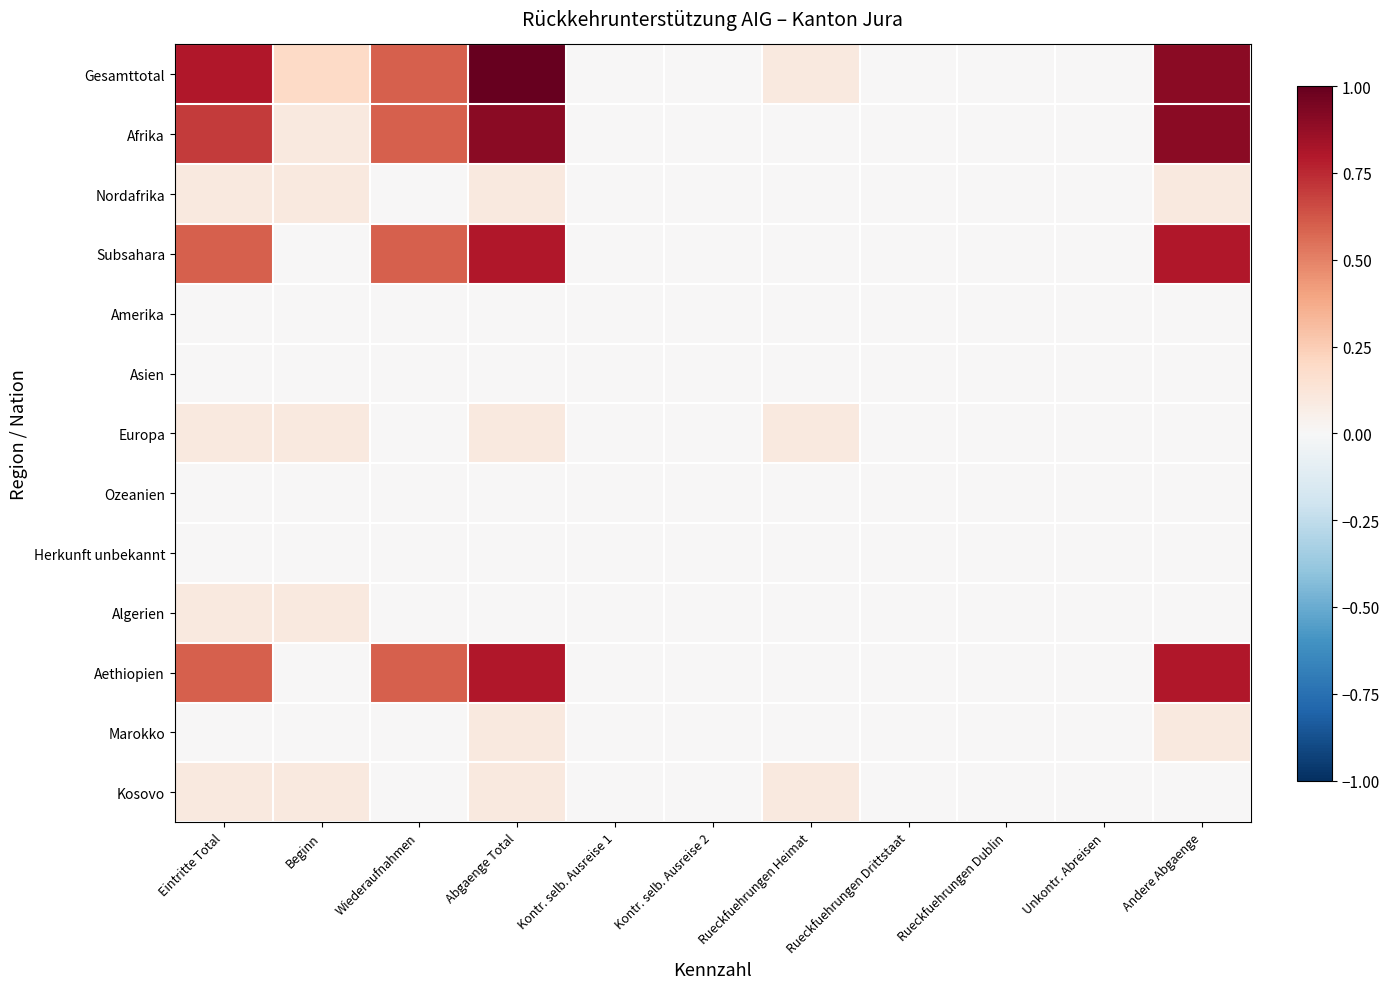

Reading right to left, what are all the values shown in this chart?

Gesamttotal: Andere Abgaenge=0.9	Unkontr. Abreisen=0.0	Rueckfuehrungen Dublin=0.0	Rueckfuehrungen Drittstaat=0.0	Rueckfuehrungen Heimat=0.1	Kontr. selb. Ausreise 2=0.0	Kontr. selb. Ausreise 1=0.0	Abgaenge Total=1.0	Wiederaufnahmen=0.6	Beginn=0.2	Eintritte Total=0.8
Afrika: Andere Abgaenge=0.9	Unkontr. Abreisen=0.0	Rueckfuehrungen Dublin=0.0	Rueckfuehrungen Drittstaat=0.0	Rueckfuehrungen Heimat=0.0	Kontr. selb. Ausreise 2=0.0	Kontr. selb. Ausreise 1=0.0	Abgaenge Total=0.9	Wiederaufnahmen=0.6	Beginn=0.1	Eintritte Total=0.7
Nordafrika: Andere Abgaenge=0.1	Unkontr. Abreisen=0.0	Rueckfuehrungen Dublin=0.0	Rueckfuehrungen Drittstaat=0.0	Rueckfuehrungen Heimat=0.0	Kontr. selb. Ausreise 2=0.0	Kontr. selb. Ausreise 1=0.0	Abgaenge Total=0.1	Wiederaufnahmen=0.0	Beginn=0.1	Eintritte Total=0.1
Subsahara: Andere Abgaenge=0.8	Unkontr. Abreisen=0.0	Rueckfuehrungen Dublin=0.0	Rueckfuehrungen Drittstaat=0.0	Rueckfuehrungen Heimat=0.0	Kontr. selb. Ausreise 2=0.0	Kontr. selb. Ausreise 1=0.0	Abgaenge Total=0.8	Wiederaufnahmen=0.6	Beginn=0.0	Eintritte Total=0.6
Amerika: Andere Abgaenge=0.0	Unkontr. Abreisen=0.0	Rueckfuehrungen Dublin=0.0	Rueckfuehrungen Drittstaat=0.0	Rueckfuehrungen Heimat=0.0	Kontr. selb. Ausreise 2=0.0	Kontr. selb. Ausreise 1=0.0	Abgaenge Total=0.0	Wiederaufnahmen=0.0	Beginn=0.0	Eintritte Total=0.0
Asien: Andere Abgaenge=0.0	Unkontr. Abreisen=0.0	Rueckfuehrungen Dublin=0.0	Rueckfuehrungen Drittstaat=0.0	Rueckfuehrungen Heimat=0.0	Kontr. selb. Ausreise 2=0.0	Kontr. selb. Ausreise 1=0.0	Abgaenge Total=0.0	Wiederaufnahmen=0.0	Beginn=0.0	Eintritte Total=0.0
Europa: Andere Abgaenge=0.0	Unkontr. Abreisen=0.0	Rueckfuehrungen Dublin=0.0	Rueckfuehrungen Drittstaat=0.0	Rueckfuehrungen Heimat=0.1	Kontr. selb. Ausreise 2=0.0	Kontr. selb. Ausreise 1=0.0	Abgaenge Total=0.1	Wiederaufnahmen=0.0	Beginn=0.1	Eintritte Total=0.1
Ozeanien: Andere Abgaenge=0.0	Unkontr. Abreisen=0.0	Rueckfuehrungen Dublin=0.0	Rueckfuehrungen Drittstaat=0.0	Rueckfuehrungen Heimat=0.0	Kontr. selb. Ausreise 2=0.0	Kontr. selb. Ausreise 1=0.0	Abgaenge Total=0.0	Wiederaufnahmen=0.0	Beginn=0.0	Eintritte Total=0.0
Herkunft unbekannt: Andere Abgaenge=0.0	Unkontr. Abreisen=0.0	Rueckfuehrungen Dublin=0.0	Rueckfuehrungen Drittstaat=0.0	Rueckfuehrungen Heimat=0.0	Kontr. selb. Ausreise 2=0.0	Kontr. selb. Ausreise 1=0.0	Abgaenge Total=0.0	Wiederaufnahmen=0.0	Beginn=0.0	Eintritte Total=0.0
Algerien: Andere Abgaenge=0.0	Unkontr. Abreisen=0.0	Rueckfuehrungen Dublin=0.0	Rueckfuehrungen Drittstaat=0.0	Rueckfuehrungen Heimat=0.0	Kontr. selb. Ausreise 2=0.0	Kontr. selb. Ausreise 1=0.0	Abgaenge Total=0.0	Wiederaufnahmen=0.0	Beginn=0.1	Eintritte Total=0.1
Aethiopien: Andere Abgaenge=0.8	Unkontr. Abreisen=0.0	Rueckfuehrungen Dublin=0.0	Rueckfuehrungen Drittstaat=0.0	Rueckfuehrungen Heimat=0.0	Kontr. selb. Ausreise 2=0.0	Kontr. selb. Ausreise 1=0.0	Abgaenge Total=0.8	Wiederaufnahmen=0.6	Beginn=0.0	Eintritte Total=0.6
Marokko: Andere Abgaenge=0.1	Unkontr. Abreisen=0.0	Rueckfuehrungen Dublin=0.0	Rueckfuehrungen Drittstaat=0.0	Rueckfuehrungen Heimat=0.0	Kontr. selb. Ausreise 2=0.0	Kontr. selb. Ausreise 1=0.0	Abgaenge Total=0.1	Wiederaufnahmen=0.0	Beginn=0.0	Eintritte Total=0.0
Kosovo: Andere Abgaenge=0.0	Unkontr. Abreisen=0.0	Rueckfuehrungen Dublin=0.0	Rueckfuehrungen Drittstaat=0.0	Rueckfuehrungen Heimat=0.1	Kontr. selb. Ausreise 2=0.0	Kontr. selb. Ausreise 1=0.0	Abgaenge Total=0.1	Wiederaufnahmen=0.0	Beginn=0.1	Eintritte Total=0.1